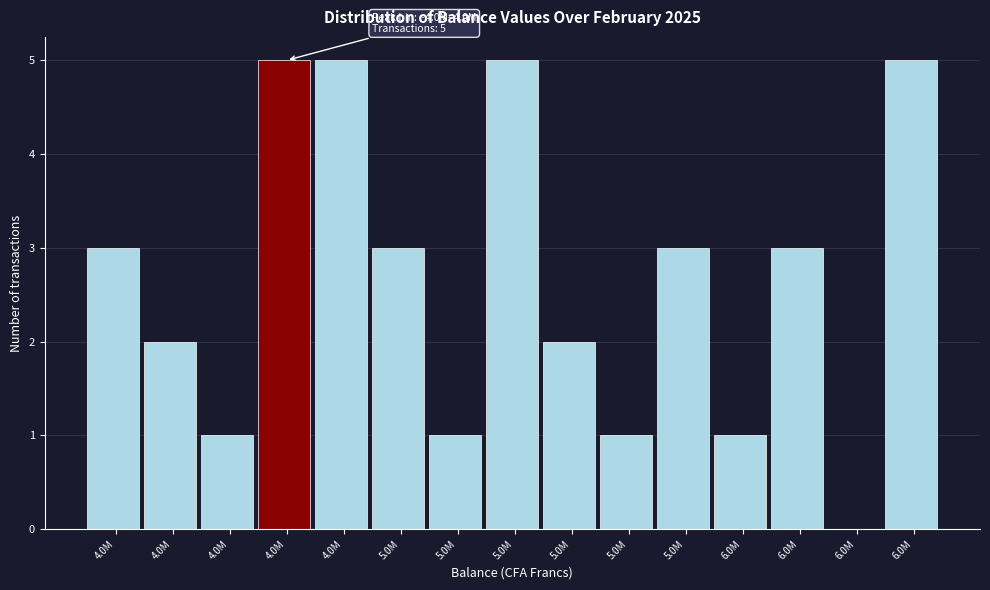

How many data points does each series have?

15